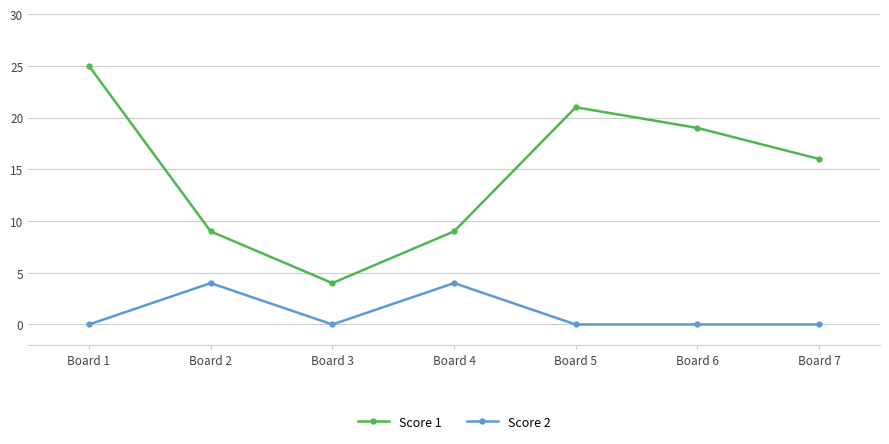

True or false: Score 1 and Score 2 intersect in this chart.

False